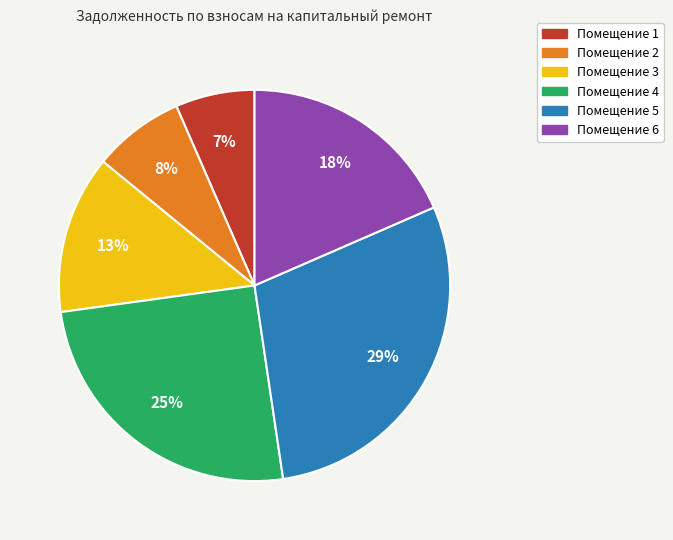

To the nearest percent, what is the average slice percentage?

17%